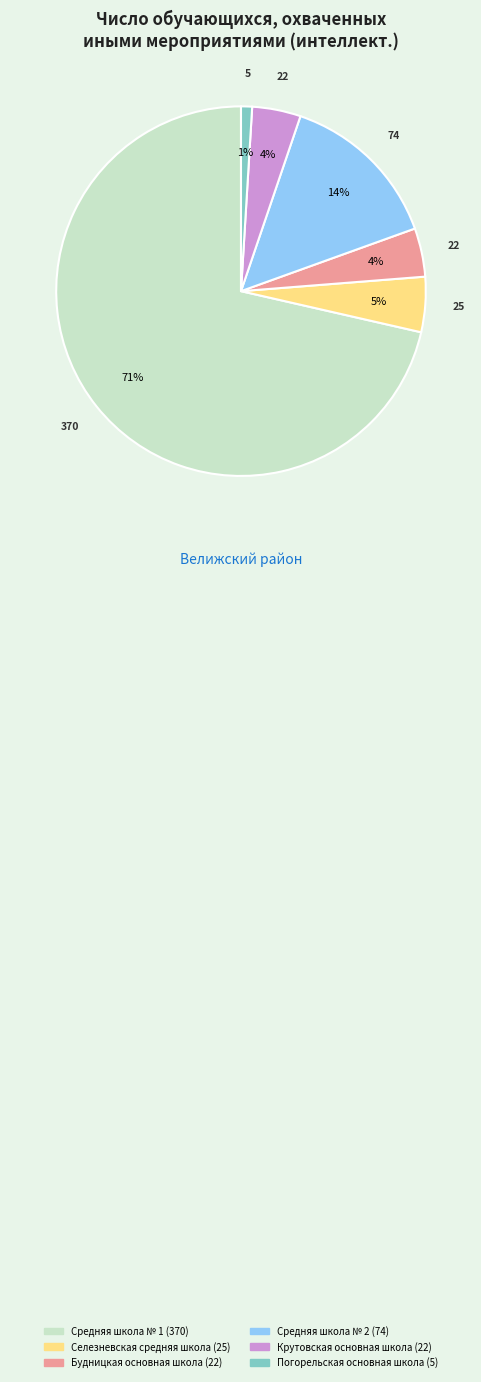

Is there a majority slice in this chart?

Yes